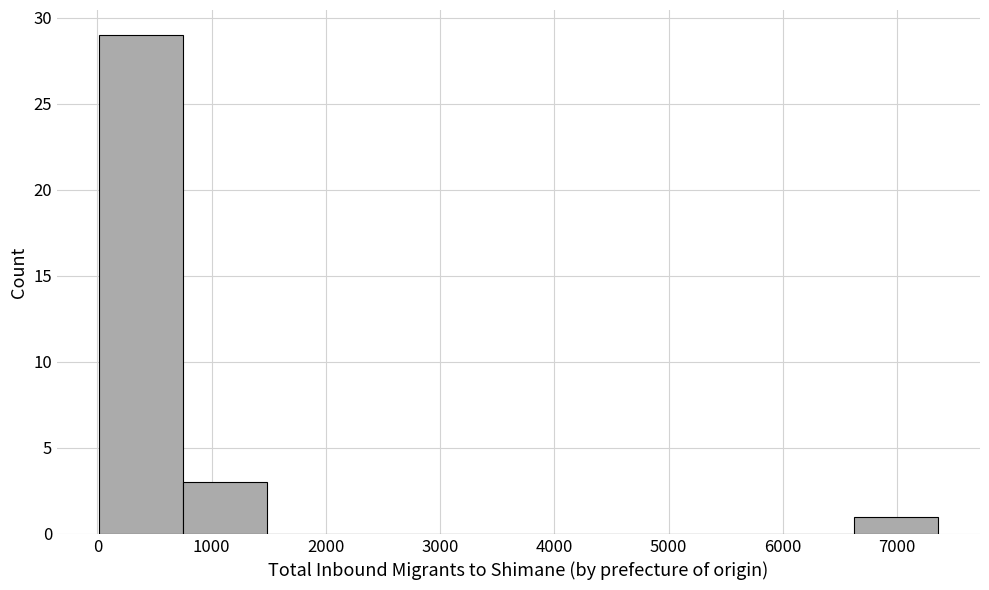

Which range on the x-axis has the tallest bar?

0 to 700